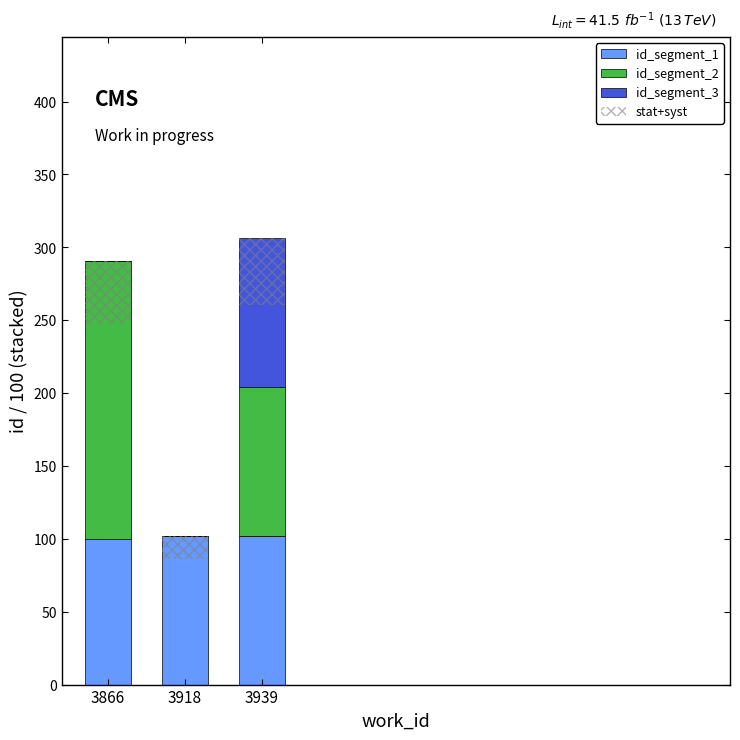

What is the difference between the second highest and minimum values in the stat+syst series?

28.4